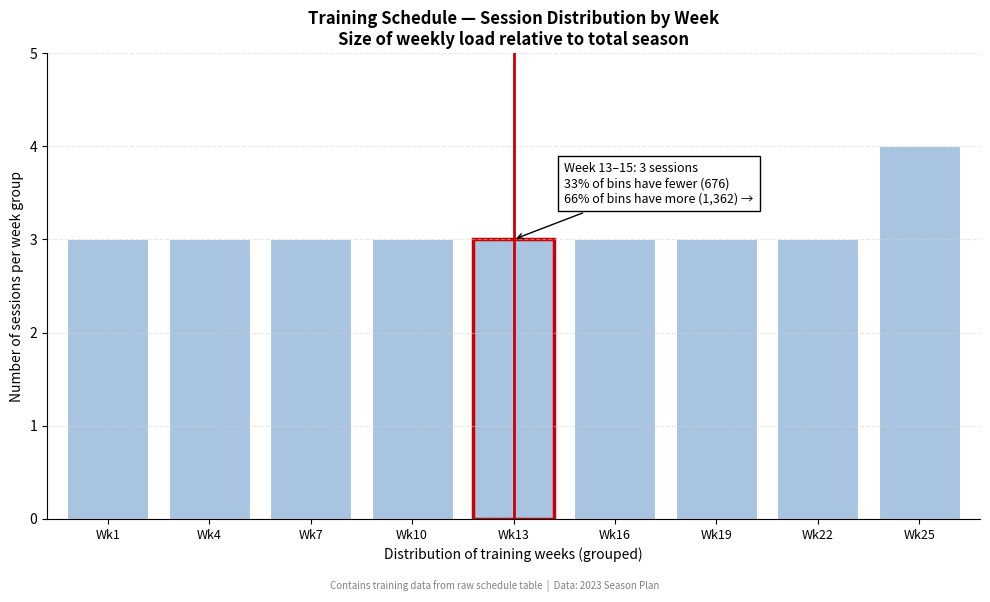

Reading left to right, transcribe all the data shown in this chart.

3	3	3	3	3	3	3	3	4